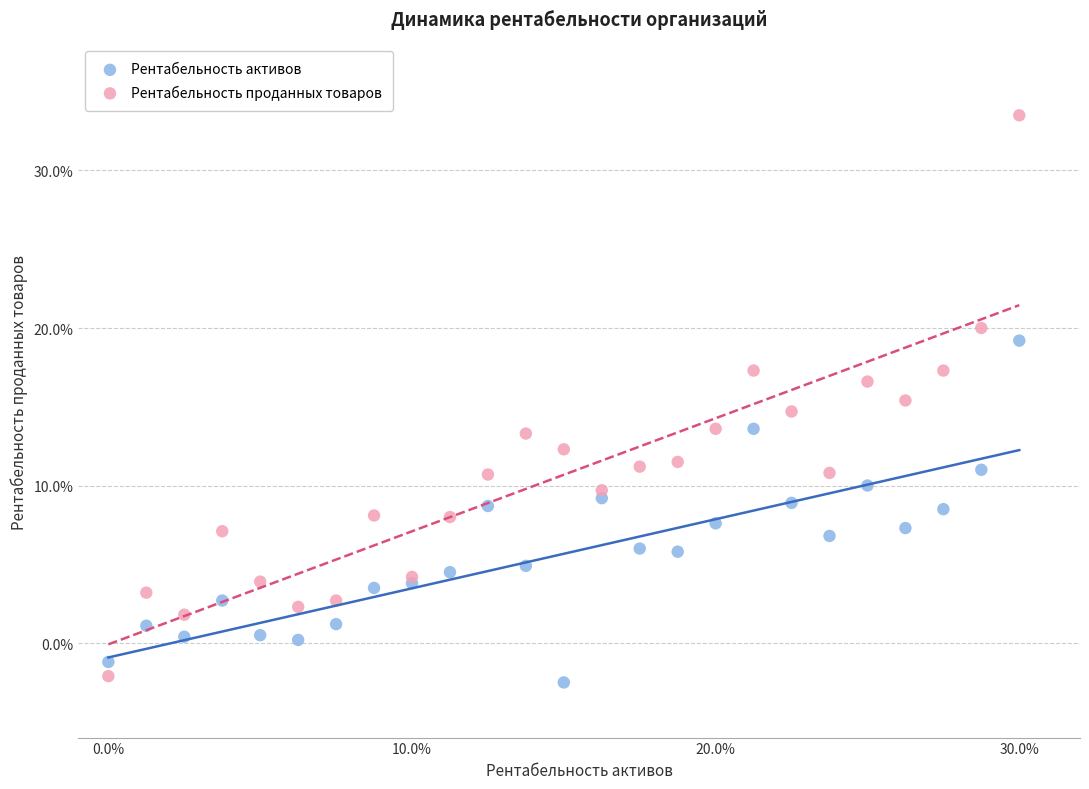

Which series has the widest spread of Y values?

Рентабельность проданных товаров